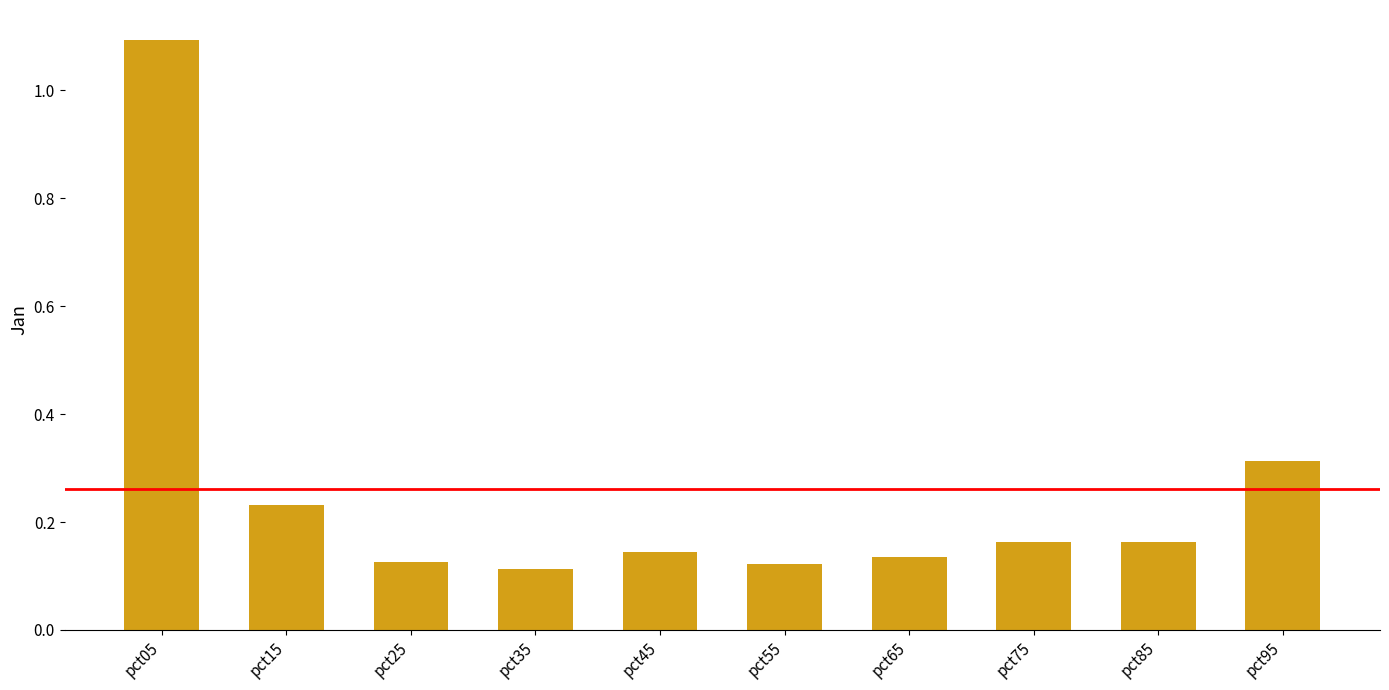

What is the difference between the maximum and second lowest values?

1.0